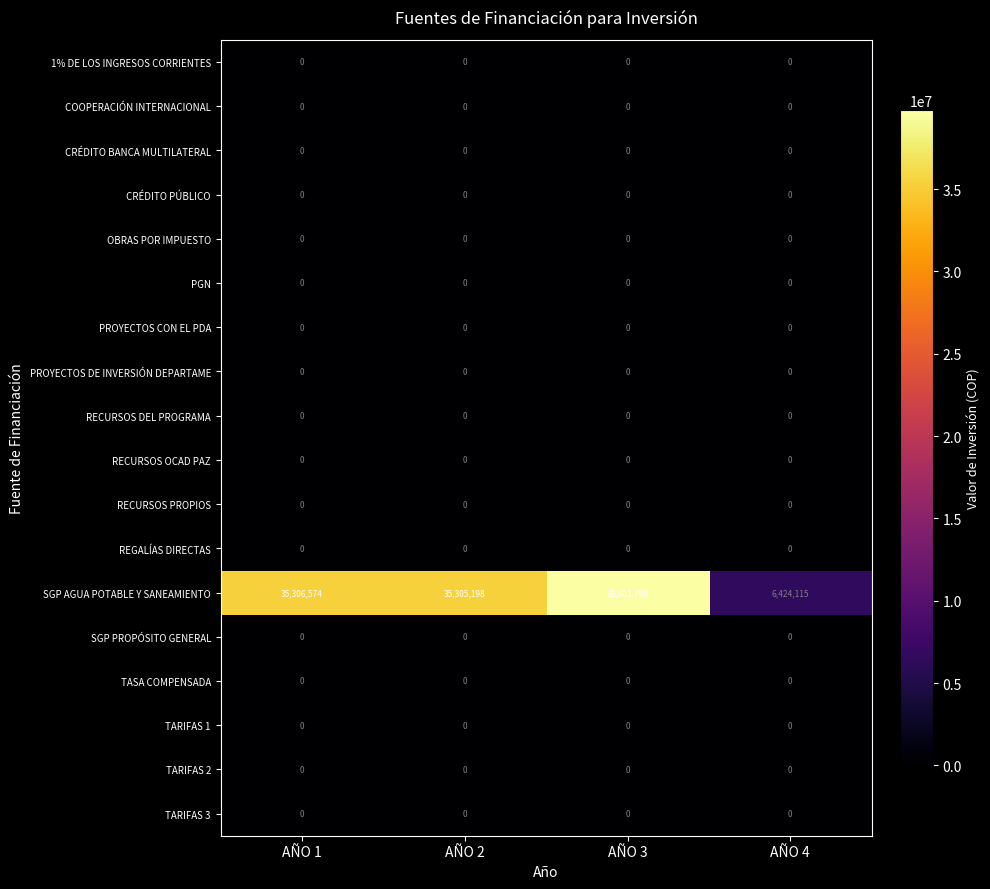

What is the greatest value displayed?

39801798